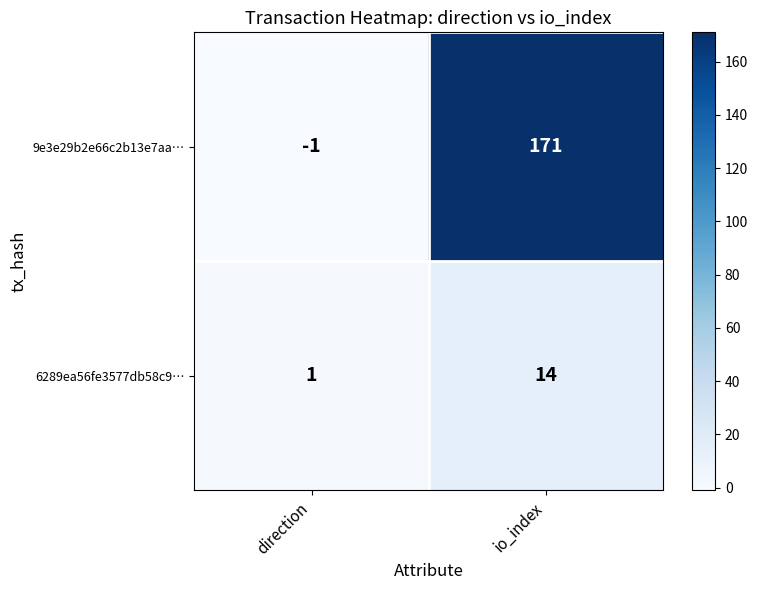

What is the maximum value shown in the chart?

171